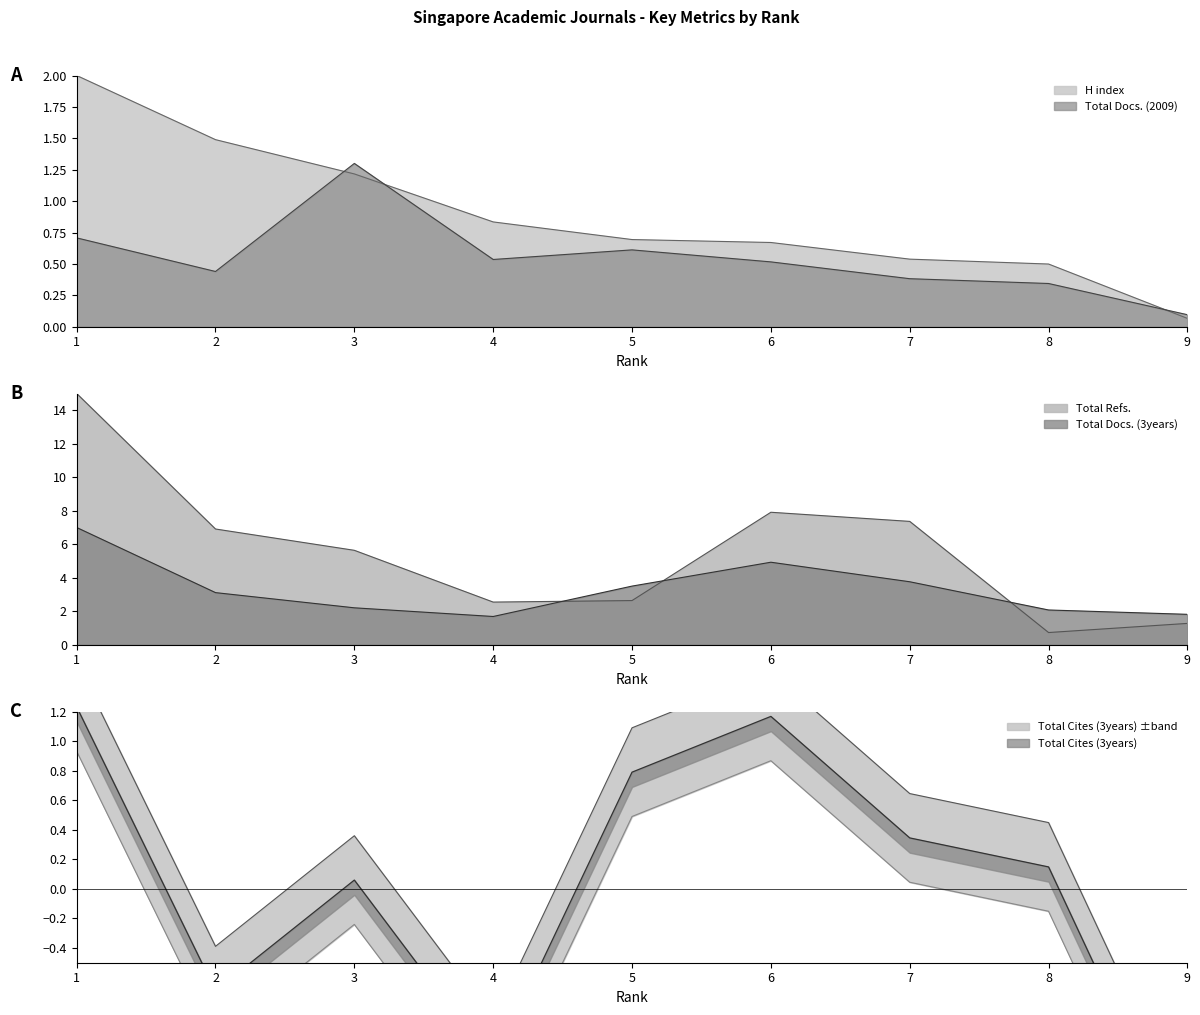

True or false: Total Docs. (2009) has a value of 0.4 at 7.

True